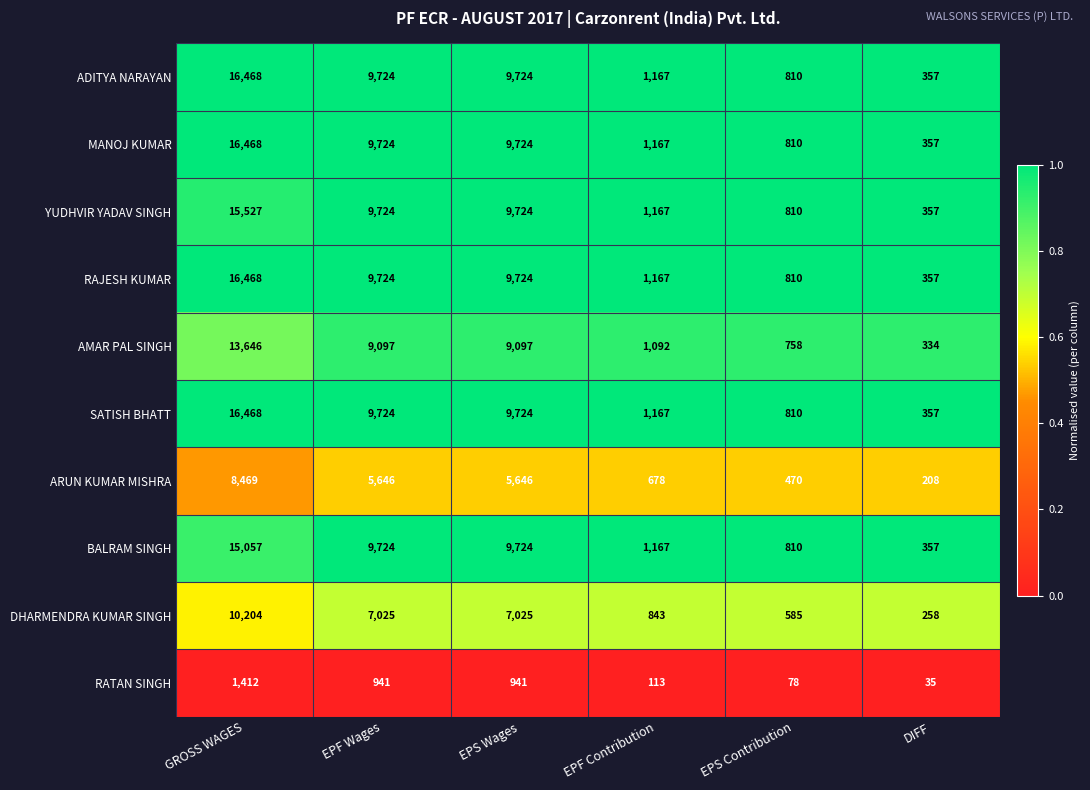

What is the sum of the ARUN KUMAR MISHRA values at EPF Contribution and DIFF?

886